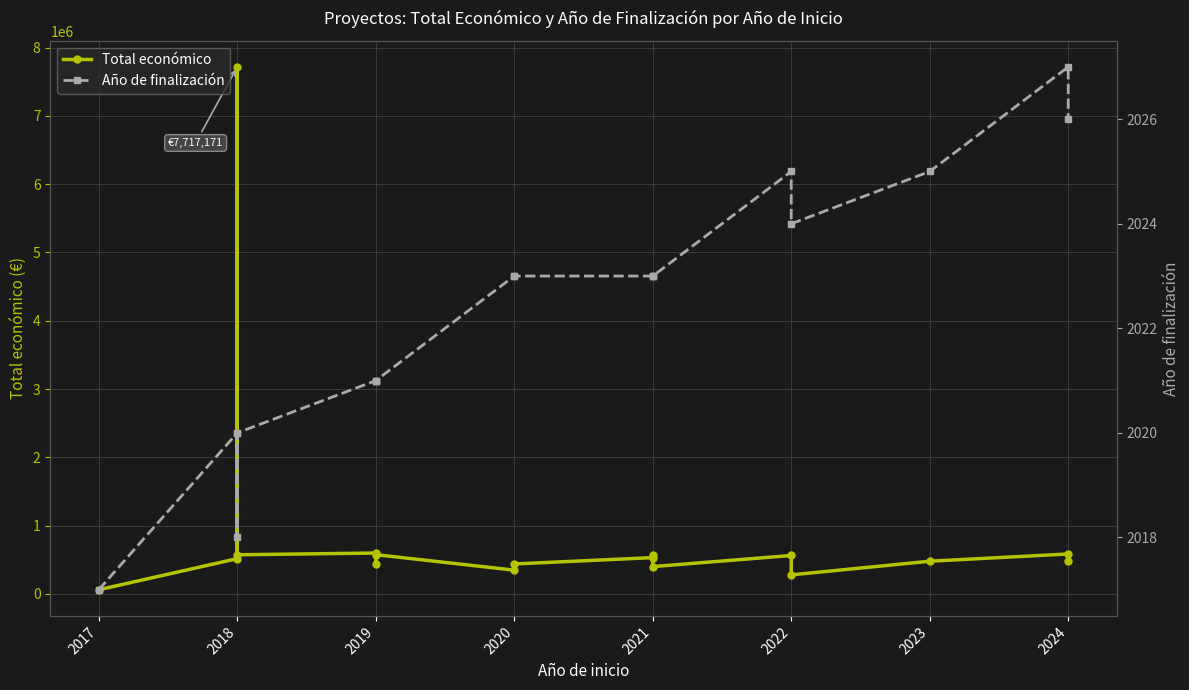

At which category is the sum across all series the highest?

2018